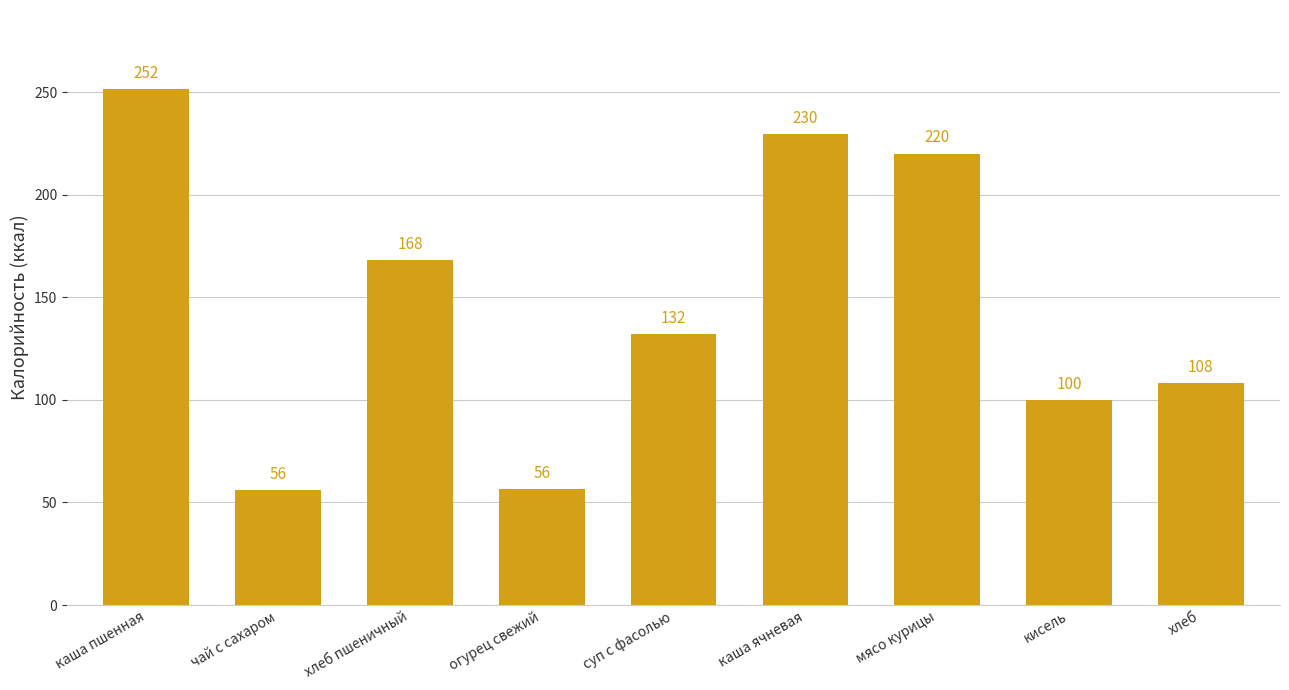

What is the label of the 7th bar from the right?

хлеб пшеничный